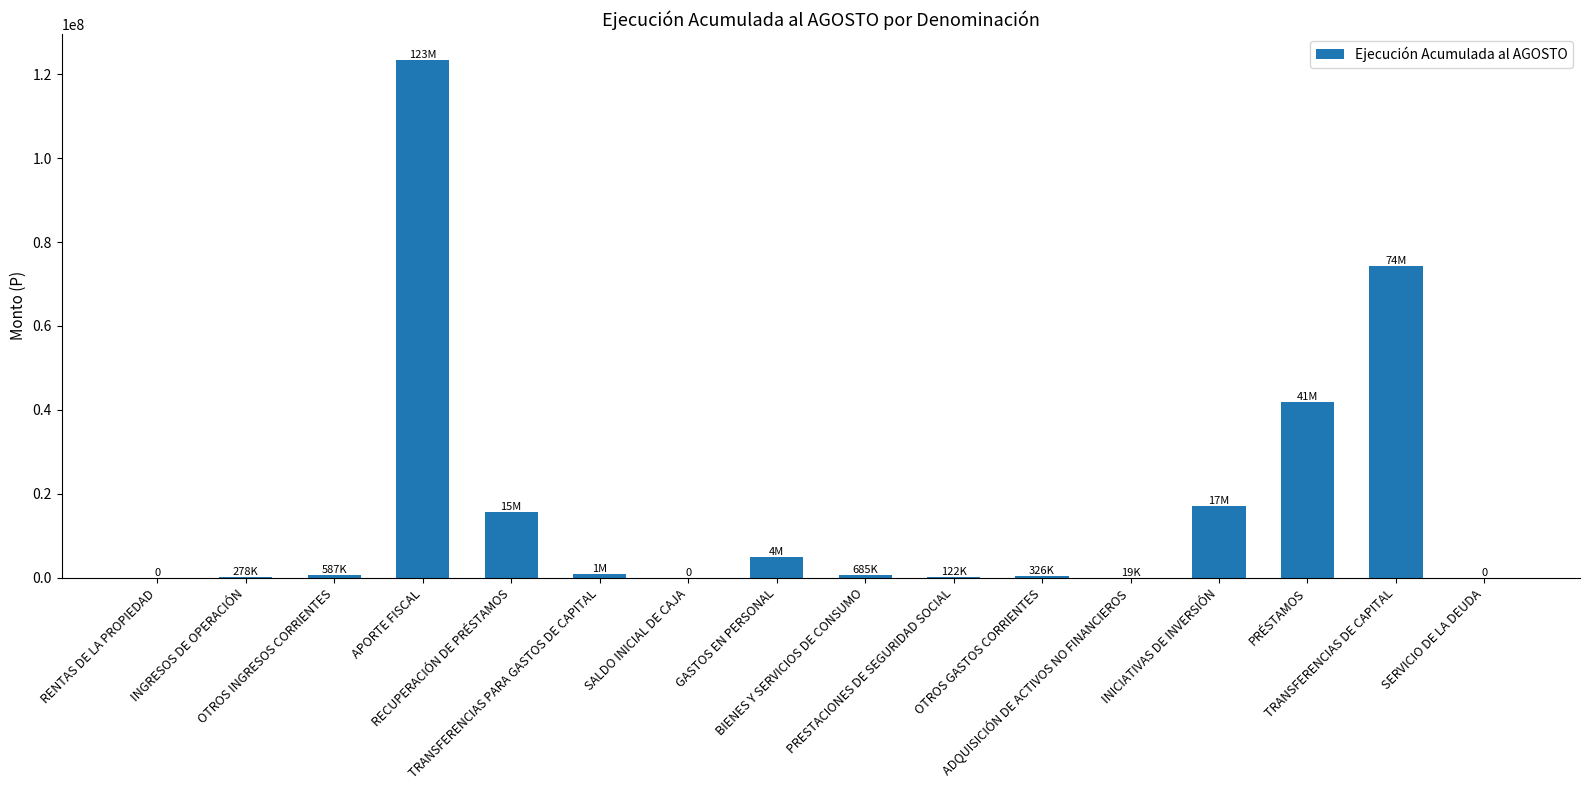

What is the maximum value shown in the chart?

123392280